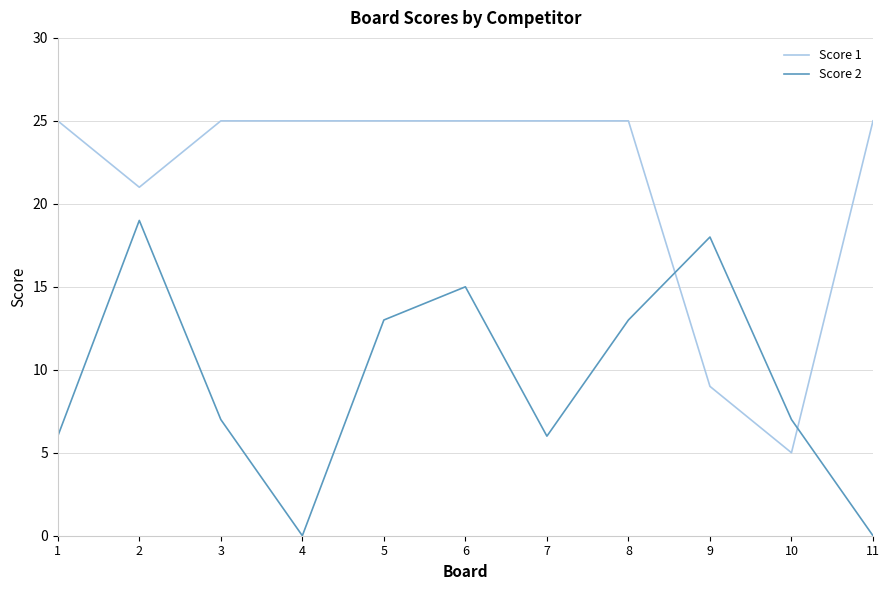

Which series has the largest total across all categories?

Score 1